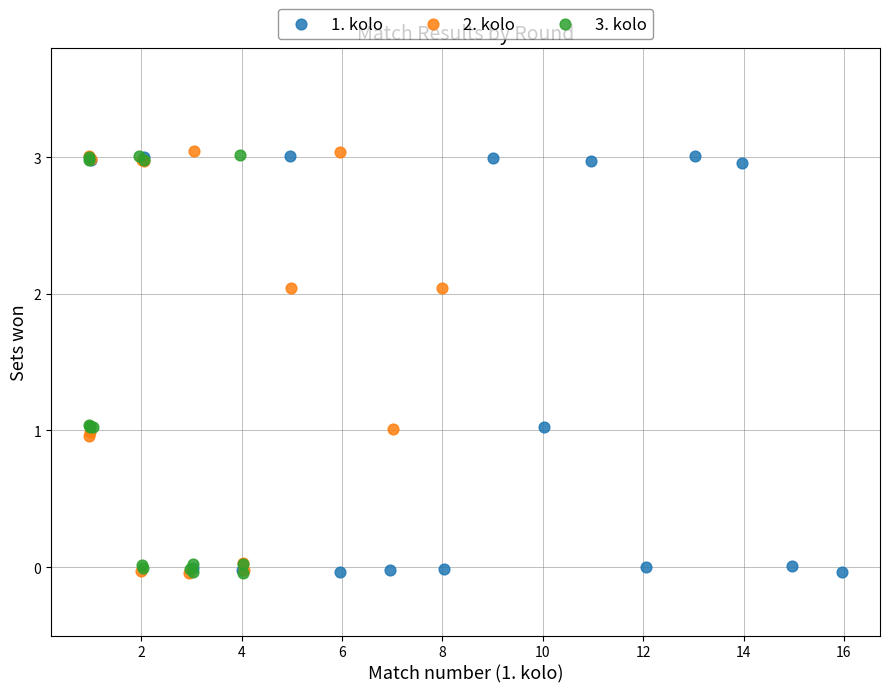

What are all the series names shown in the legend?

1. kolo, 2. kolo, 3. kolo